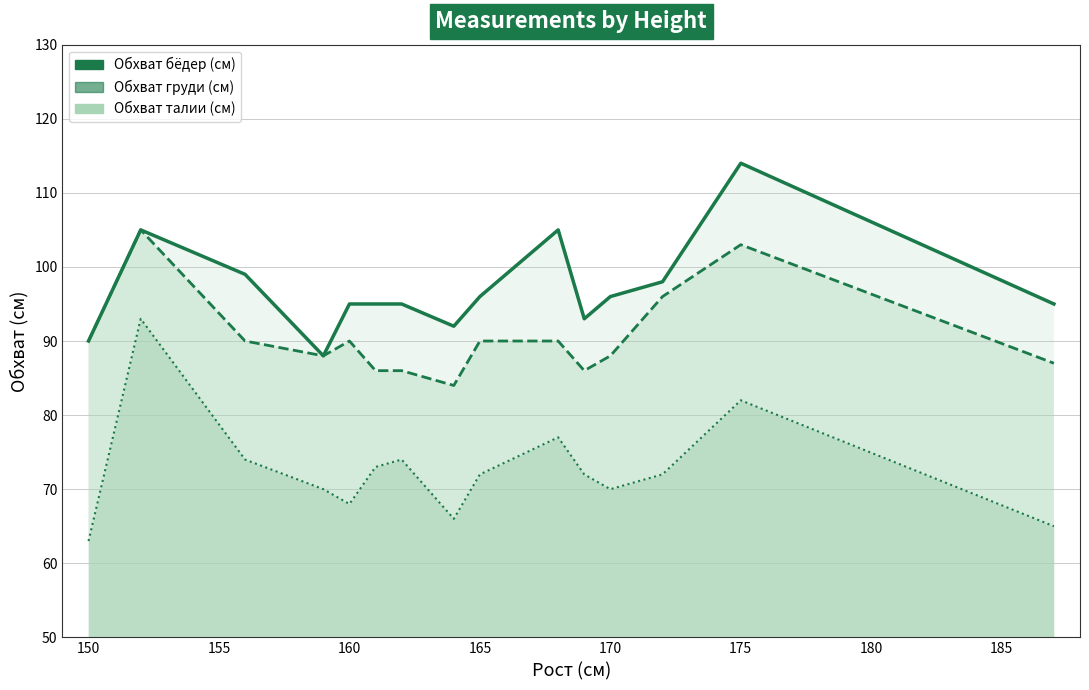

What is the maximum value shown in the chart?

114